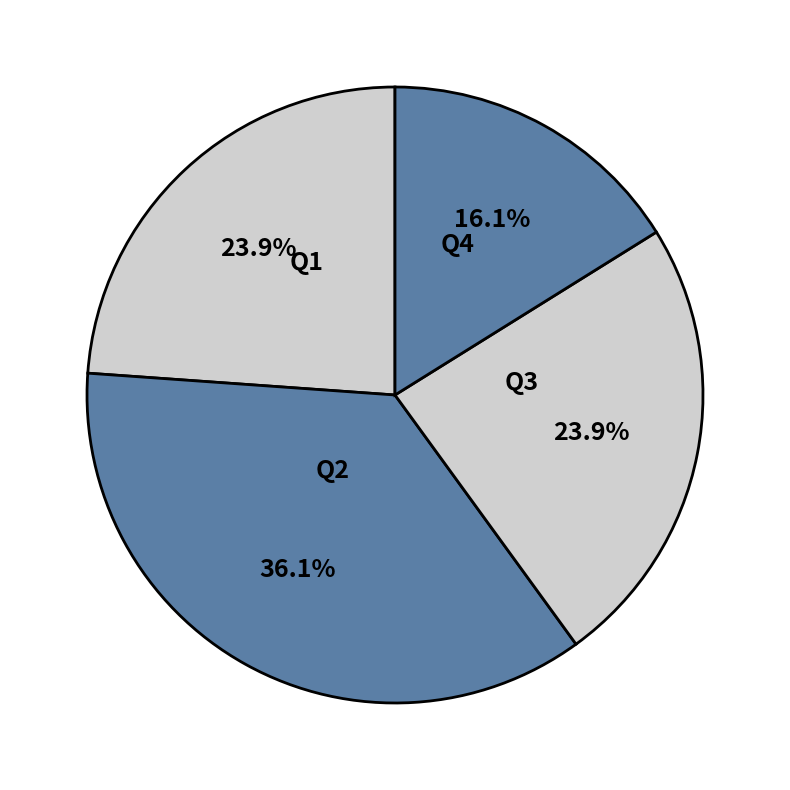

Does any single category account for the majority?

No